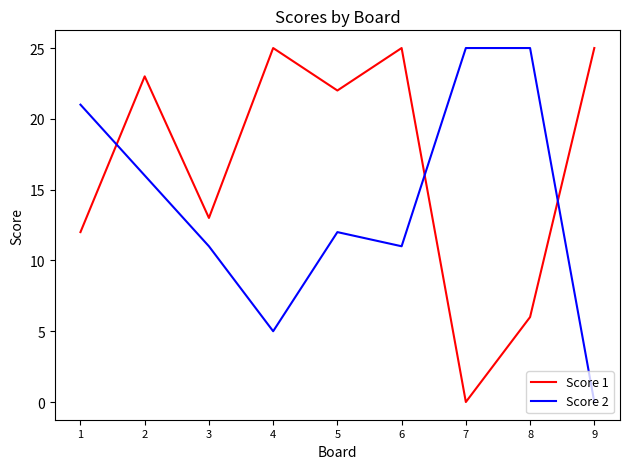

What is the difference between the maximum and second lowest values in the Score 1 series?

19